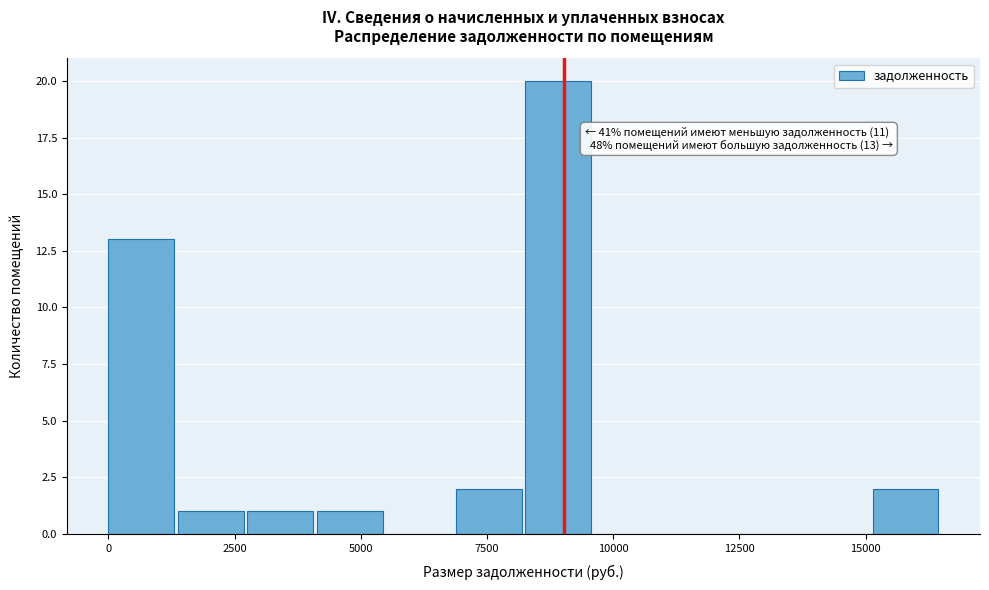

Around what value on the x-axis is the tallest bar? Give the approximate position of its centre, as read against the axis.

9000